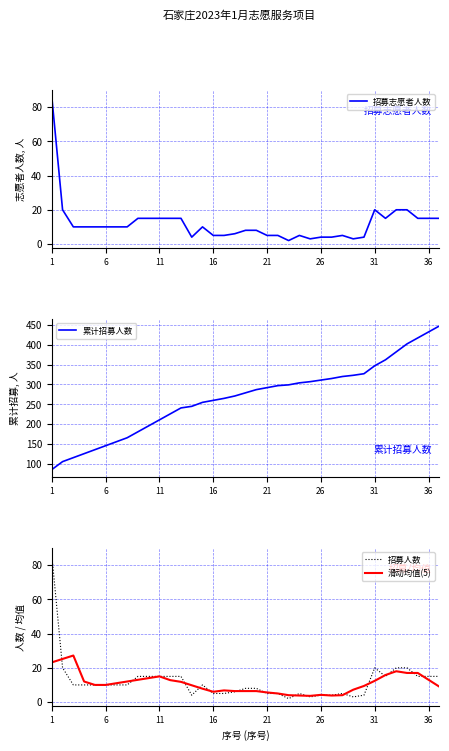

True or false: 累计招募人数 has more than 1 interior local peaks.

False